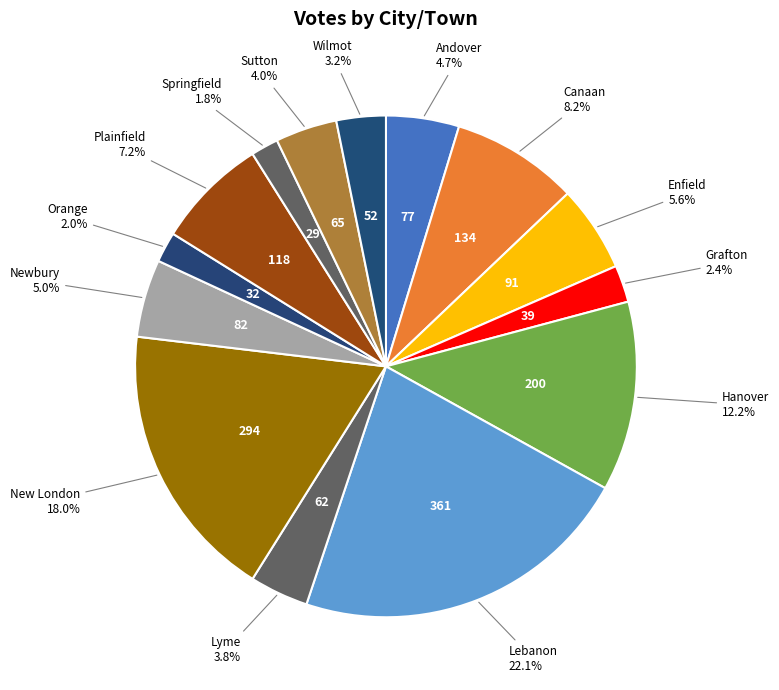

To the nearest percent, what is the combined percentage of Sutton and Hanover?

16%